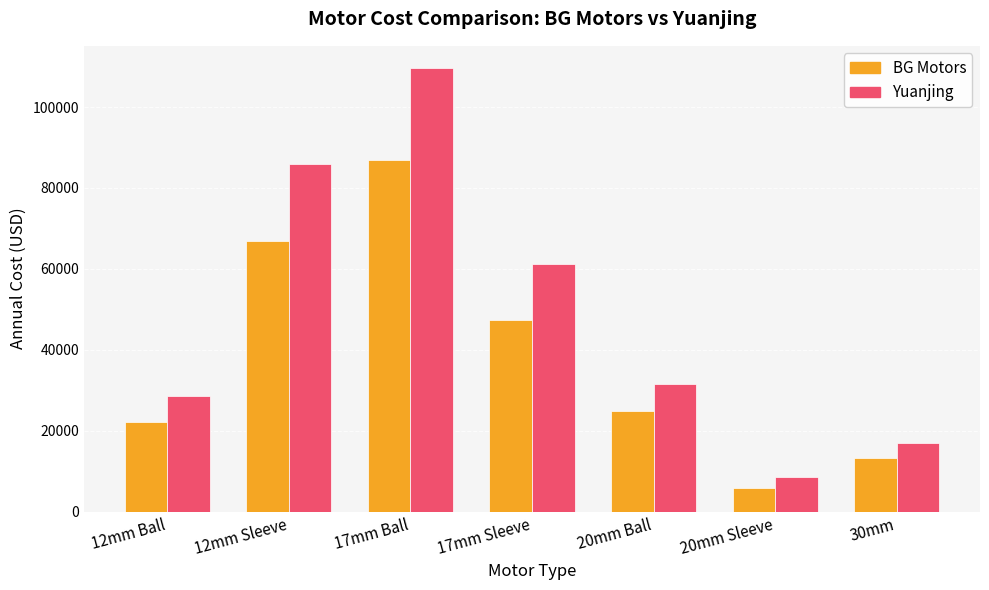

Reading left to right, extract all data points from this chart.

BG Motors: 12mm Ball=22036.1	12mm Sleeve=66911.5	17mm Ball=86979.6	17mm Sleeve=47473.3	20mm Ball=24906.0	20mm Sleeve=5792.3	30mm=13297.2
Yuanjing: 12mm Ball=28647.0	12mm Sleeve=86029.1	17mm Ball=109670.0	17mm Sleeve=61187.8	20mm Ball=31547.6	20mm Sleeve=8550.5	30mm=16953.9